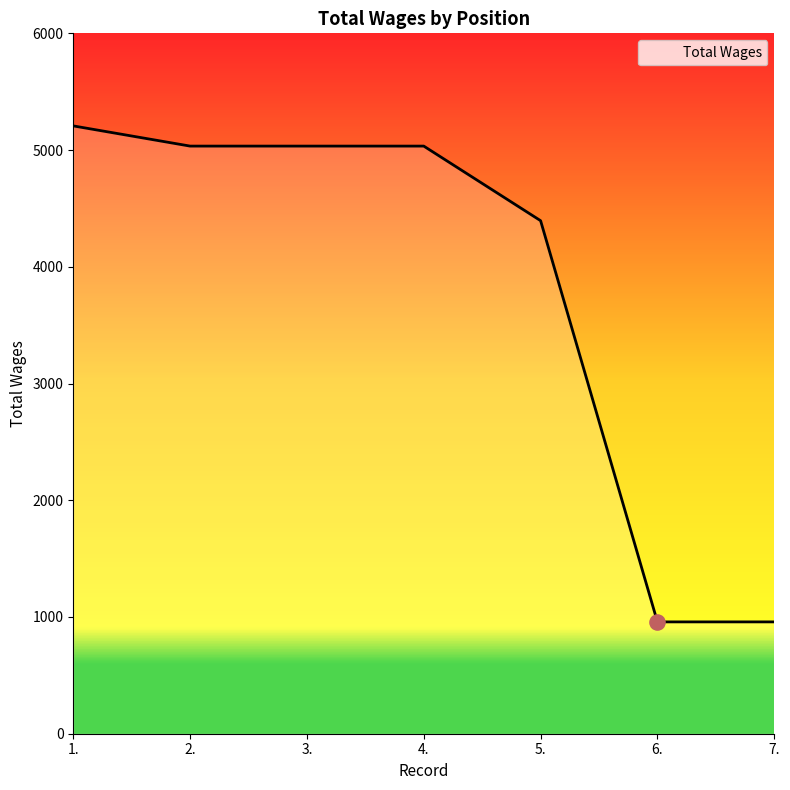

Between 4. and 6., which is larger?

4.